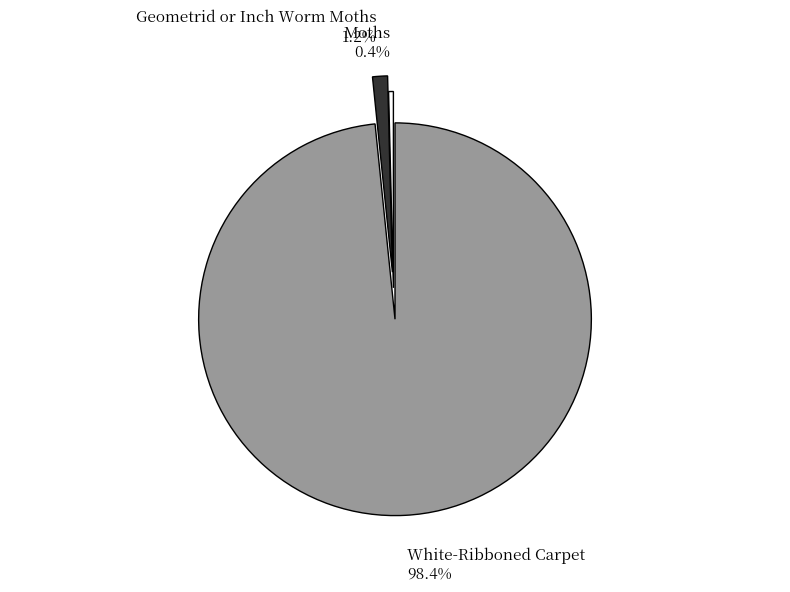

Which has a higher value, Geometrid or Inch Worm Moths or Moths?

Geometrid or Inch Worm Moths